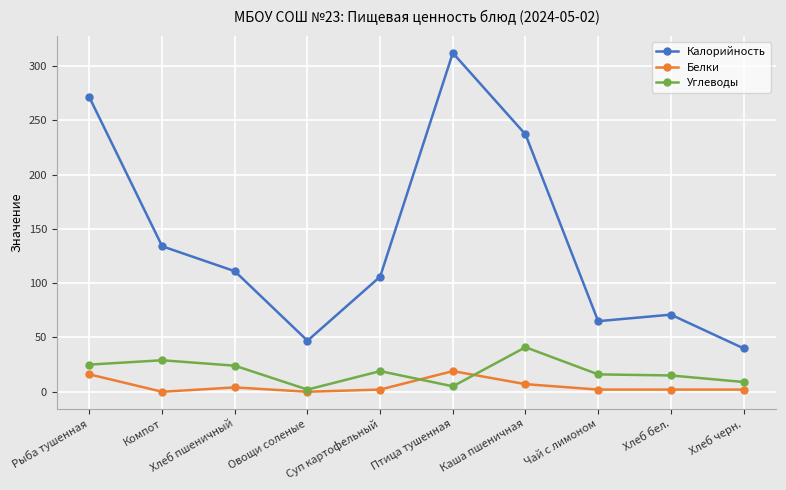

Where is Калорийность nearest to the value 176?

Компот